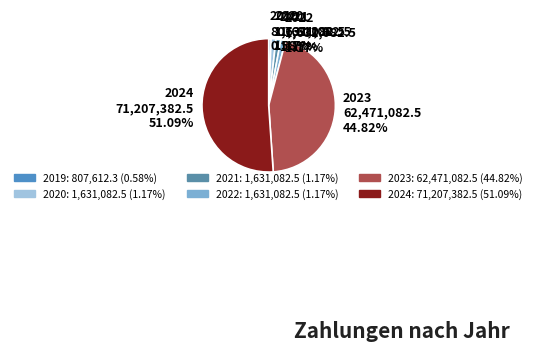

To the nearest percent, what is the difference between the largest and smallest slice percentages?

51%